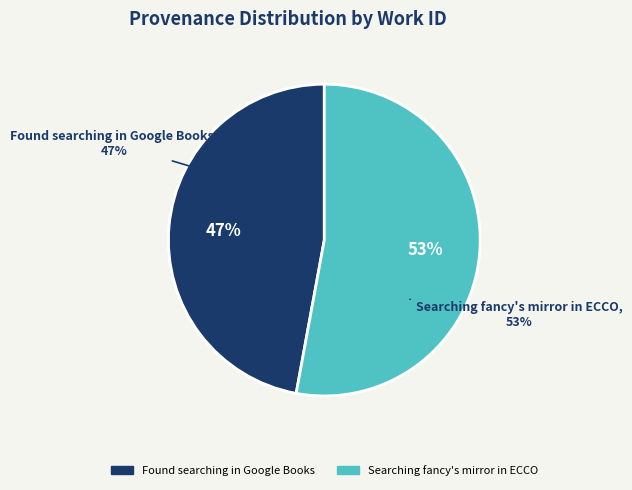

Rank the categories by value from highest to lowest.

Searching fancy's mirror in ECCO, Found searching in Google Books